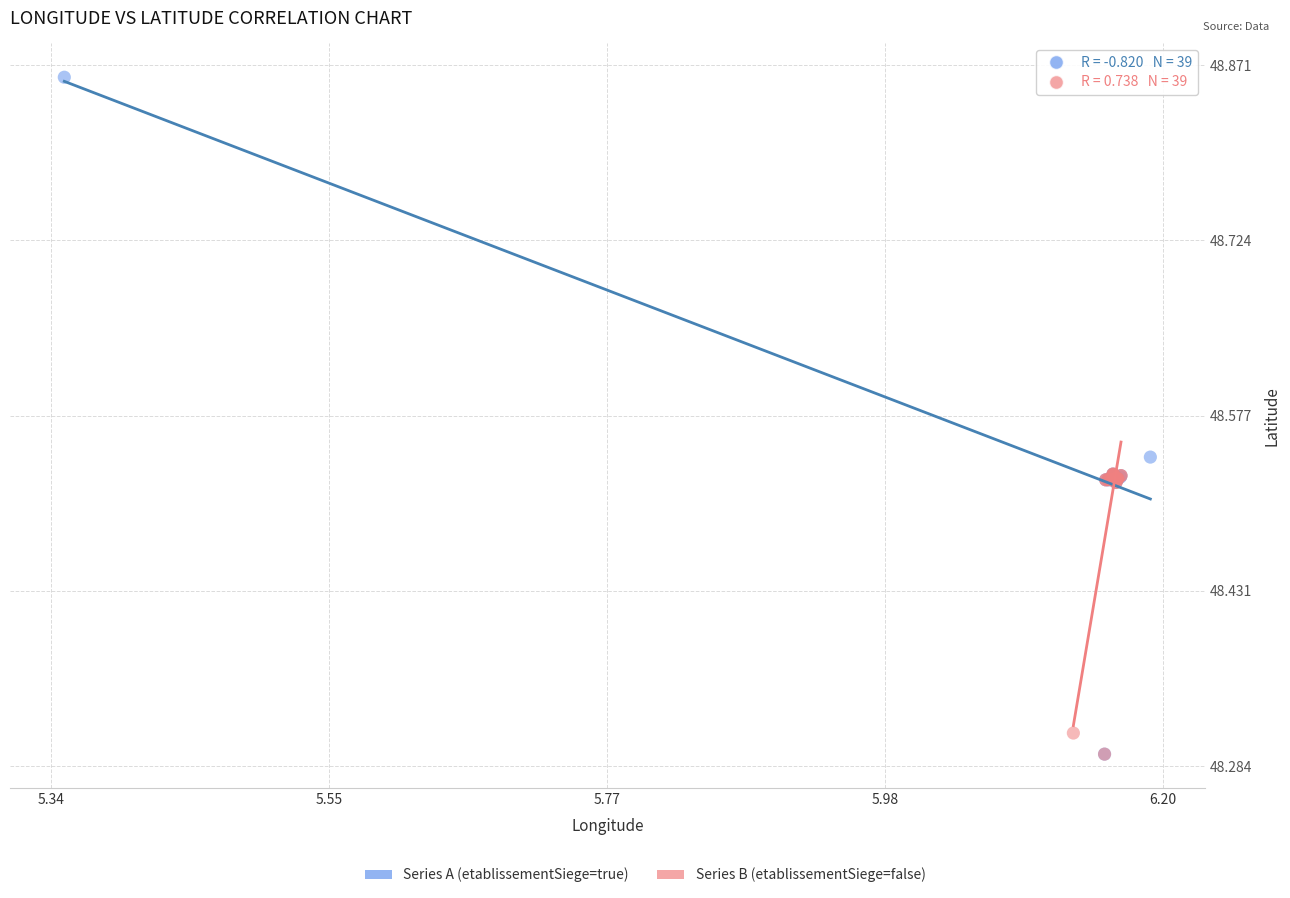

Which series contains the highest Y value?

Series A (etablissementSiege=true)